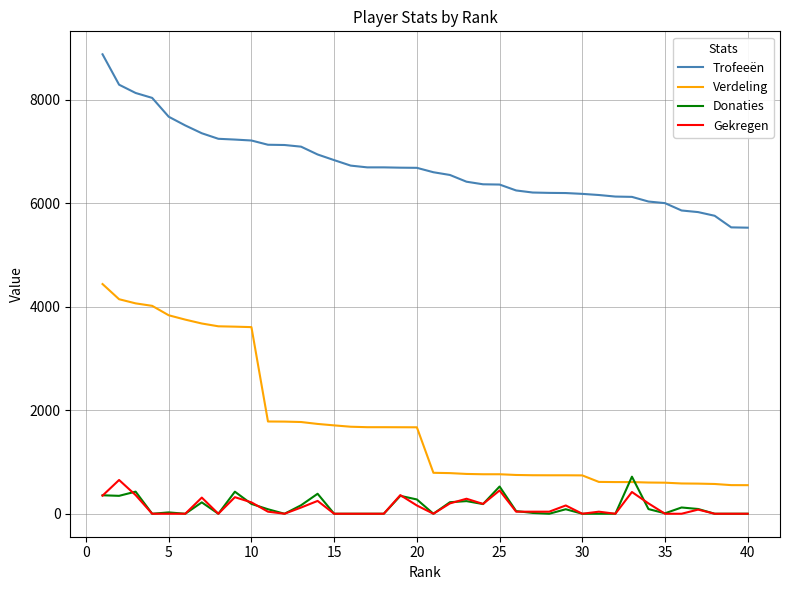

After their last crossing, which series has the higher values: Donaties or Verdeling?

Verdeling